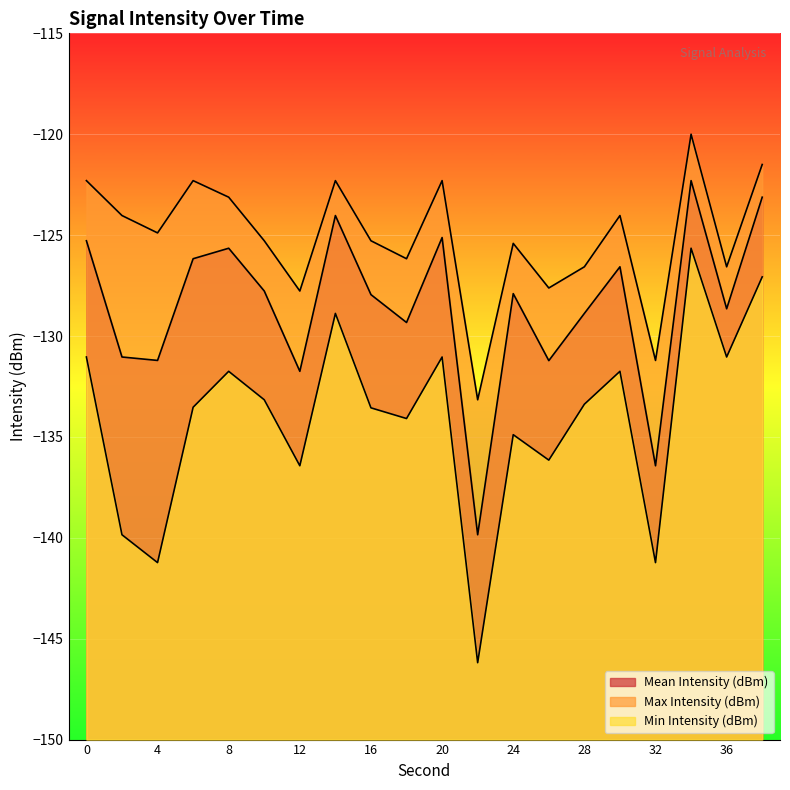

True or false: Mean Intensity (dBm) and Max Intensity (dBm) cross at least once.

False